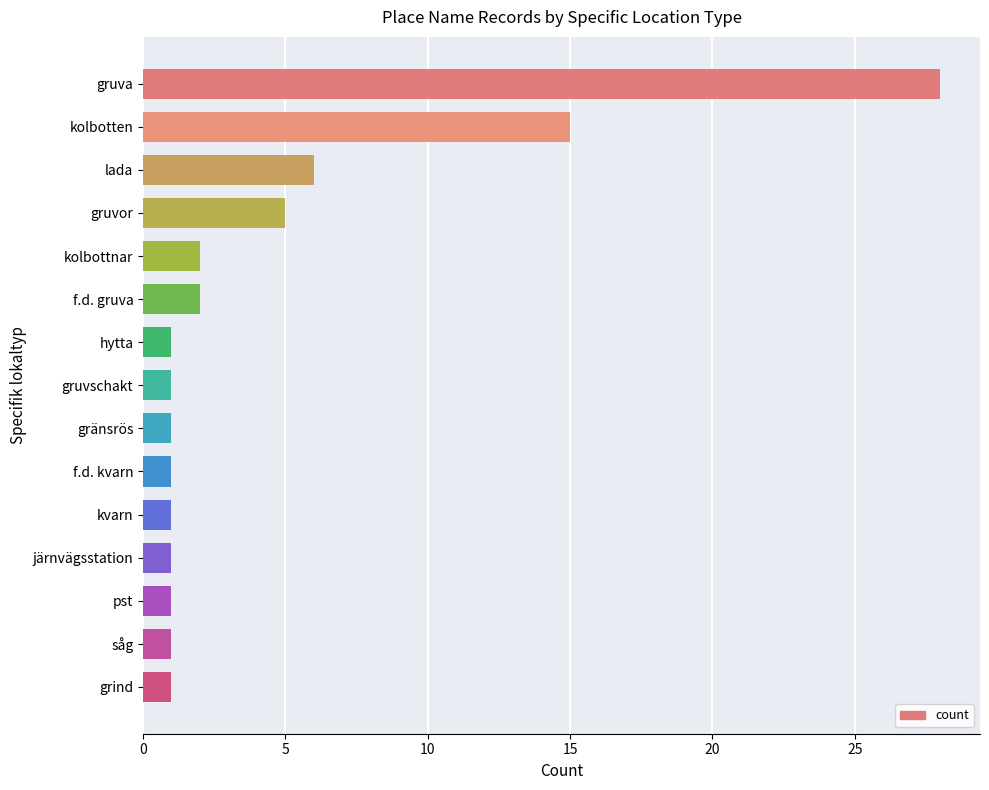

Is it true that the value at gruvor is 5?

True